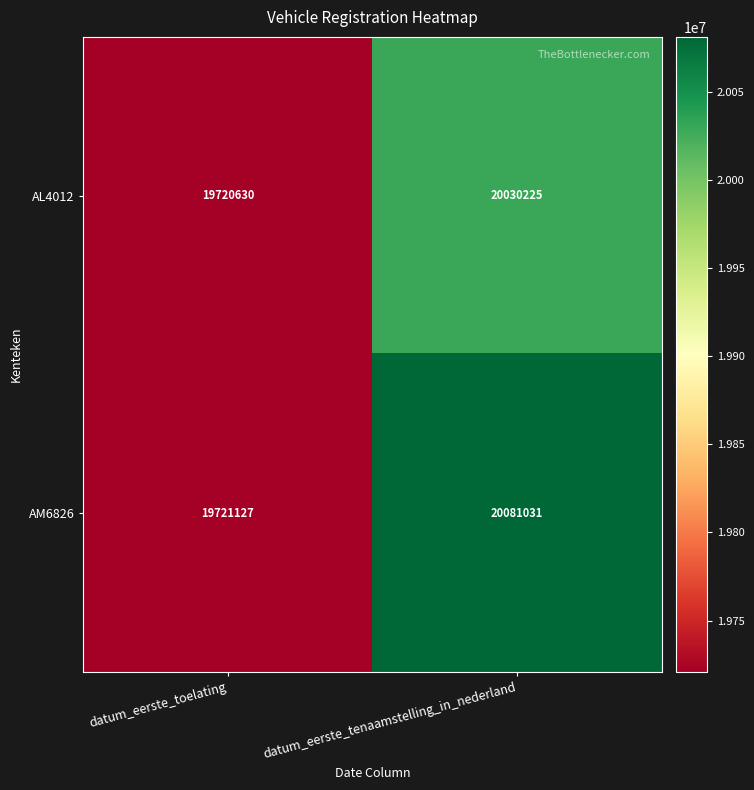

Reading right to left, transcribe all the data shown in this chart.

AL4012: datum_eerste_tenaamstelling_in_nederland=20030225	datum_eerste_toelating=19720630
AM6826: datum_eerste_tenaamstelling_in_nederland=20081031	datum_eerste_toelating=19721127